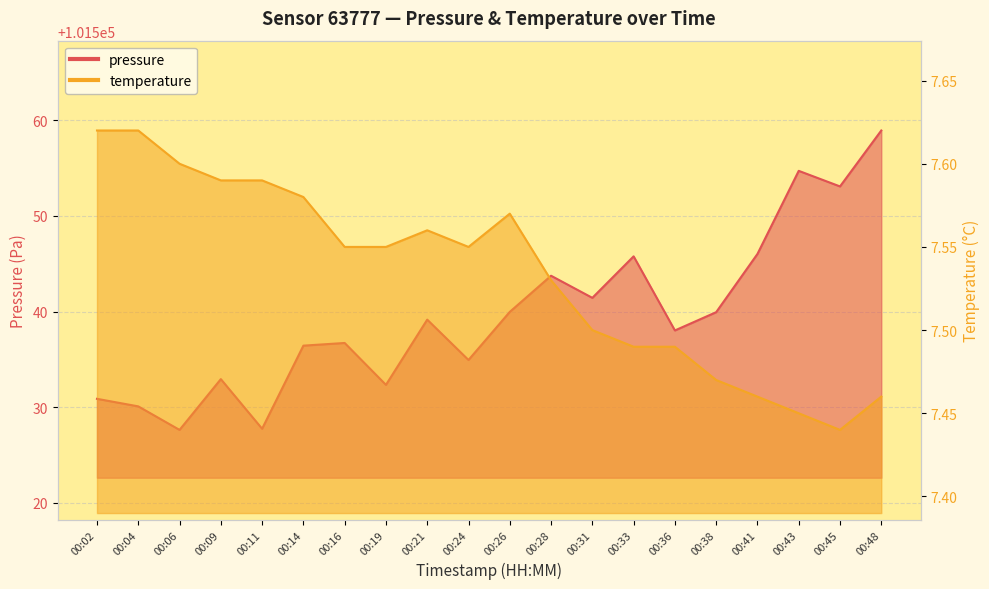

What is the lowest value of the temperature series?

7.4